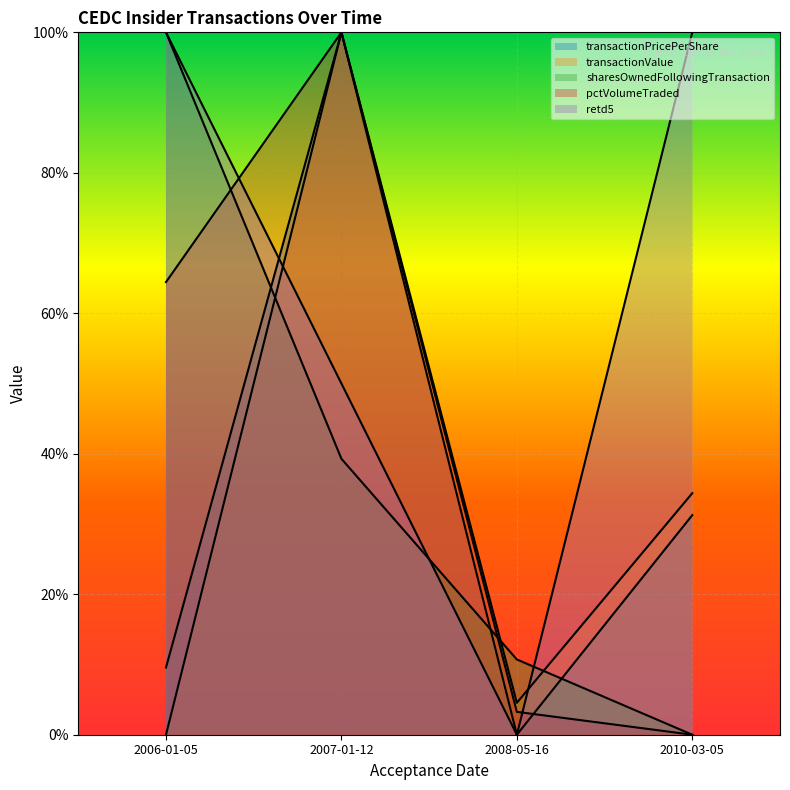

How many intersections are there between sharesOwnedFollowingTransaction and transactionValue?

3